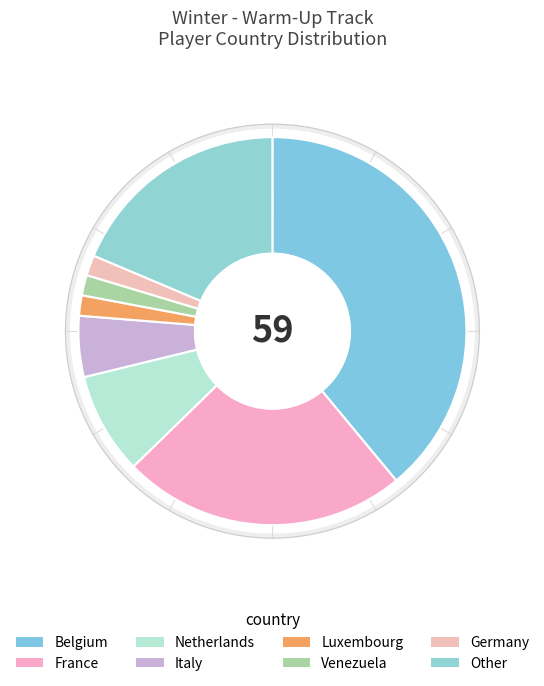

Is it true that Germany is 2% of the pie?

True